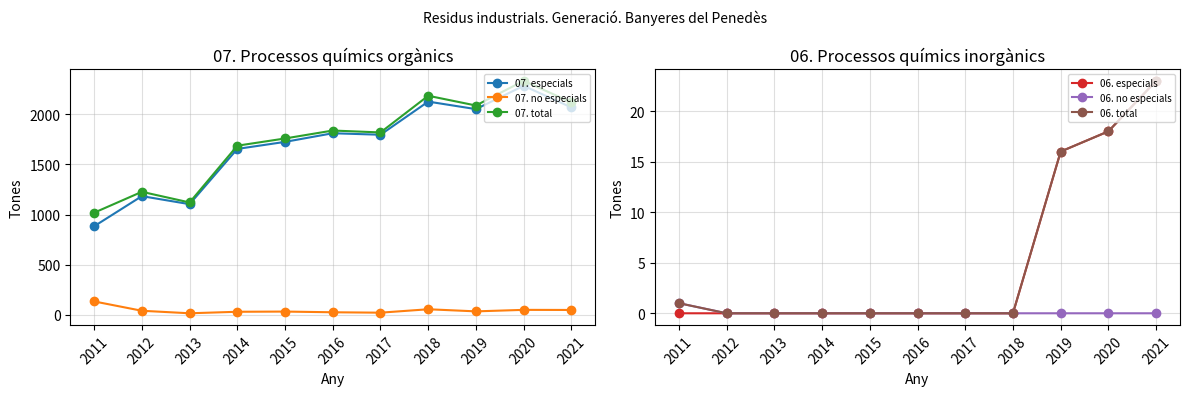

List the labels in order of 06. especials value, largest first.

2021, 2020, 2019, 2018, 2017, 2016, 2015, 2014, 2013, 2012, 2011